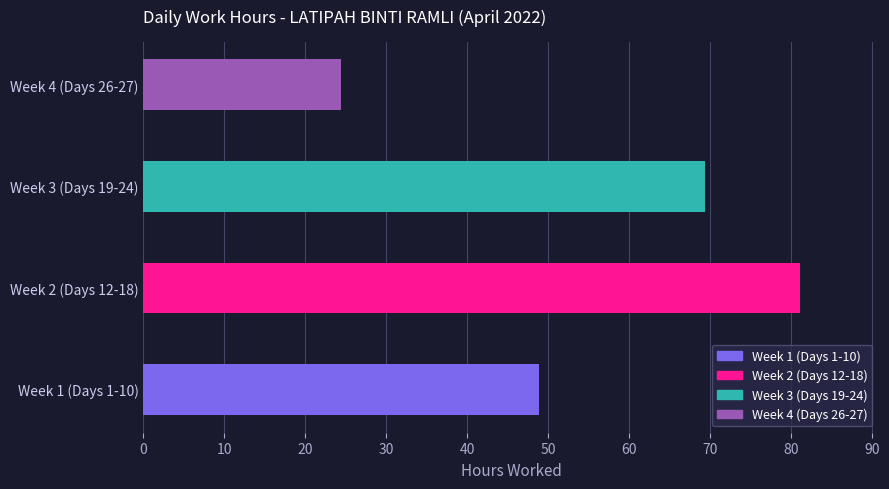

Reading top to bottom, list all the values displayed in this chart.

24.4	69.4	81.1	48.8